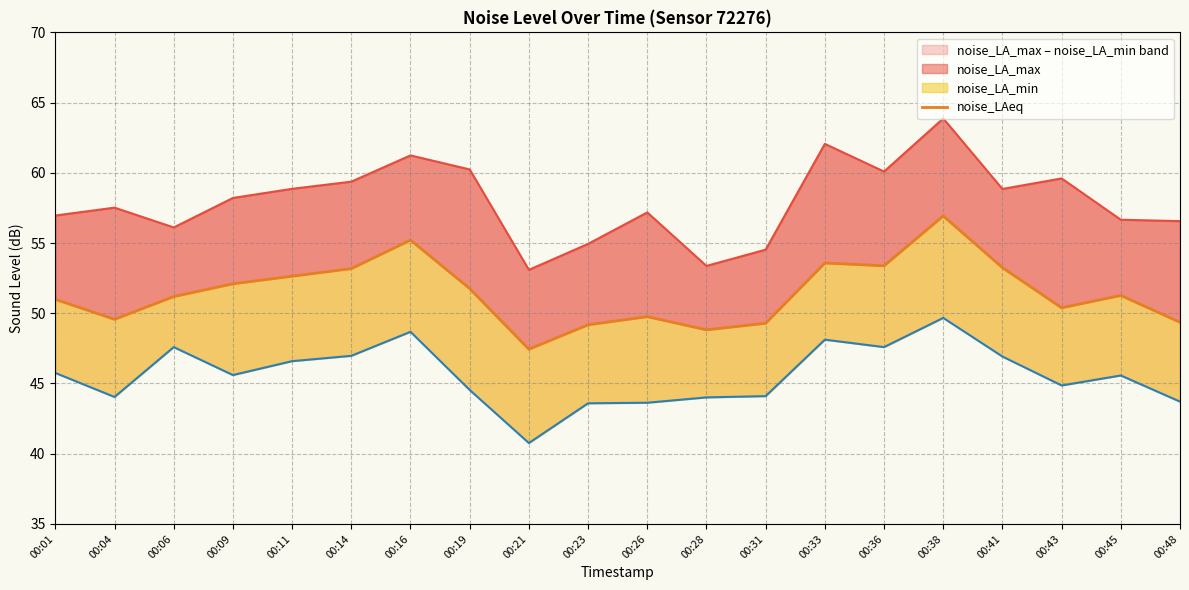

What is the value of the 3rd point from the left?

51.2